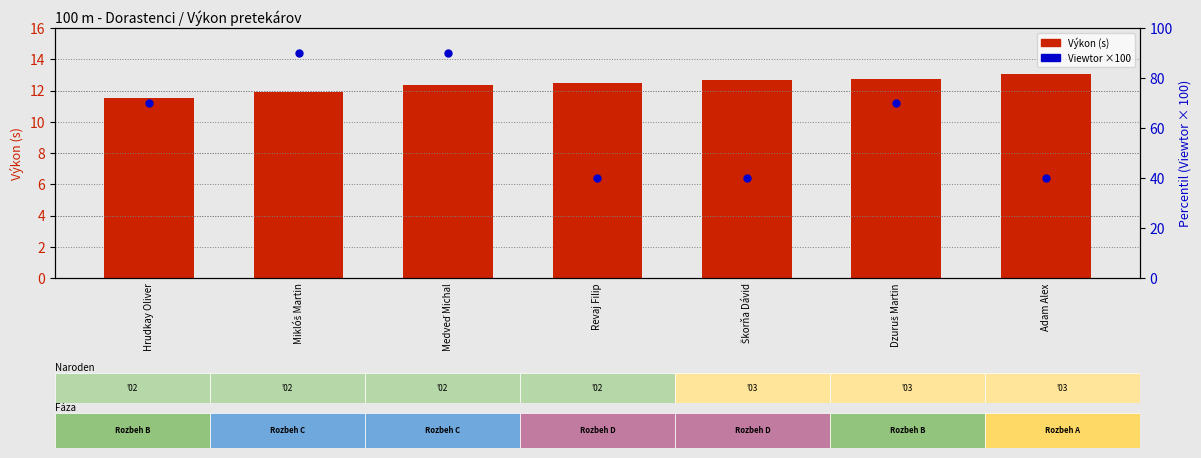

Which series reaches the minimum Y coordinate?

Výkon